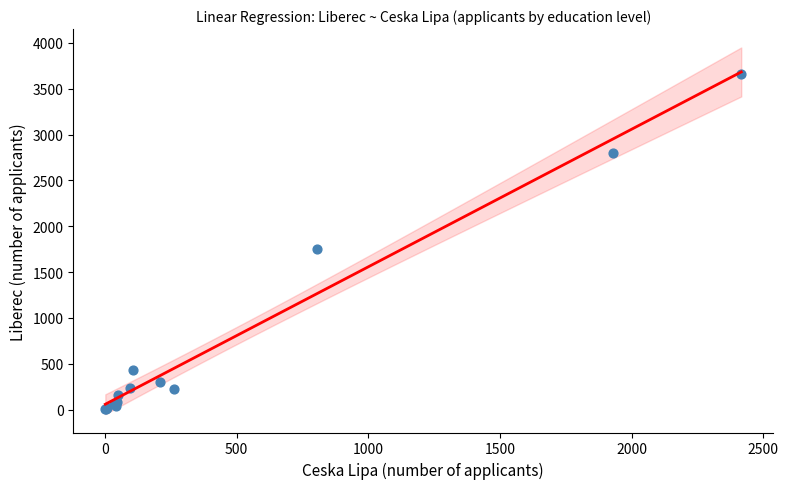

What Y value in the scatter plot is closest to 1835?

1755